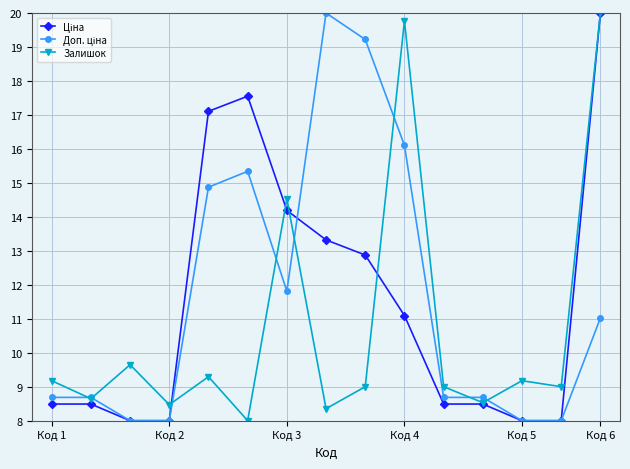

True or false: Залишок has more than 1 interior local peaks.

True